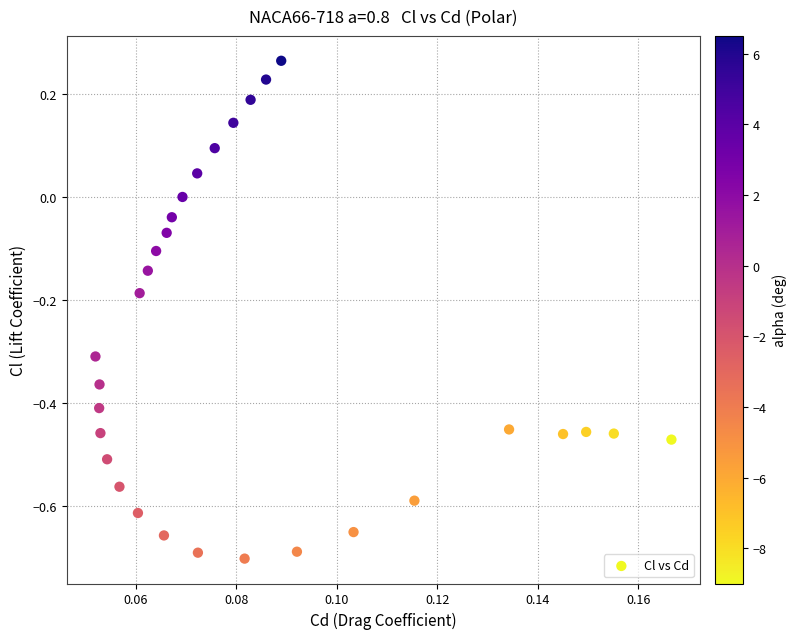

What is the range of Y values (max minus min)?

1.0